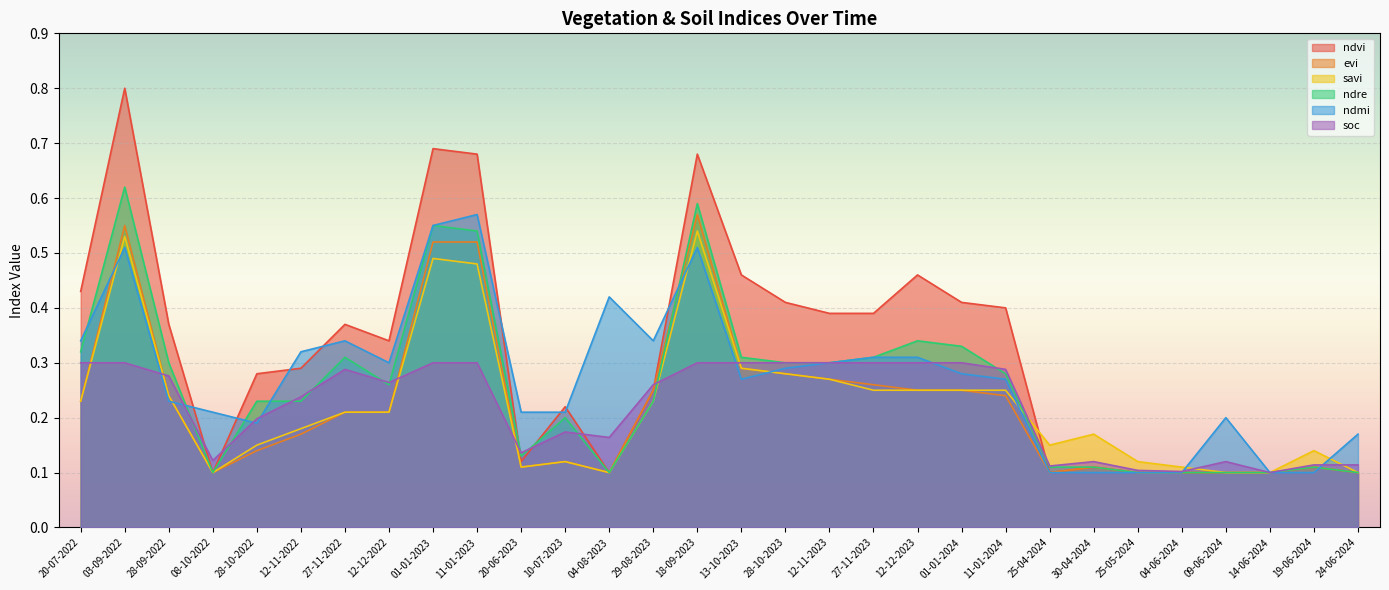

What is the maximum value shown in the chart?

0.8